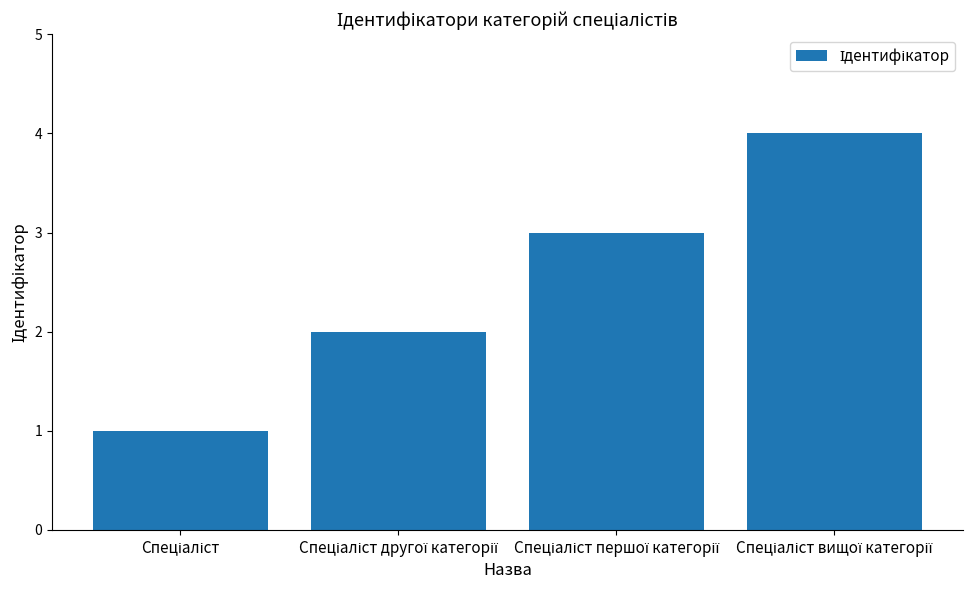

What is the greatest value displayed?

4